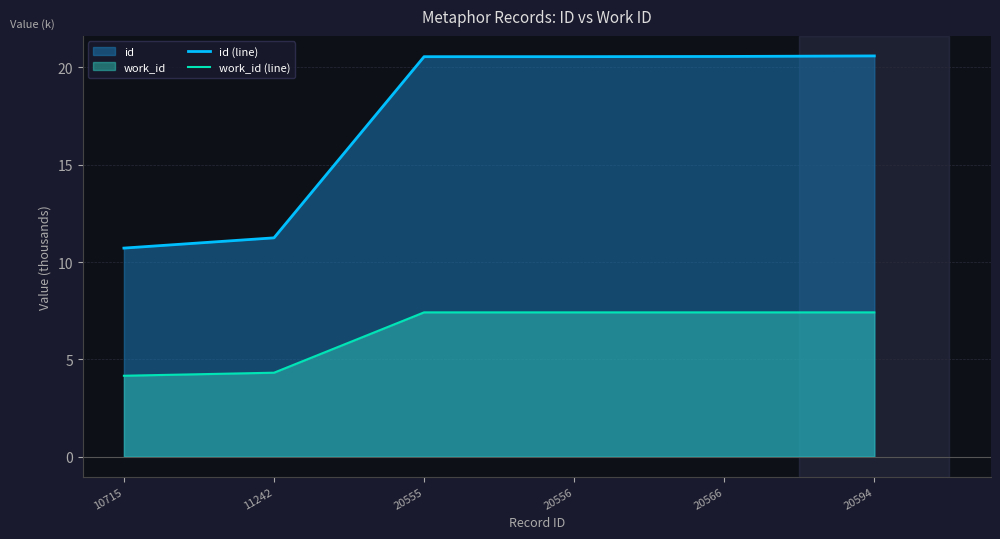

What is the maximum value shown in the chart?

20.6